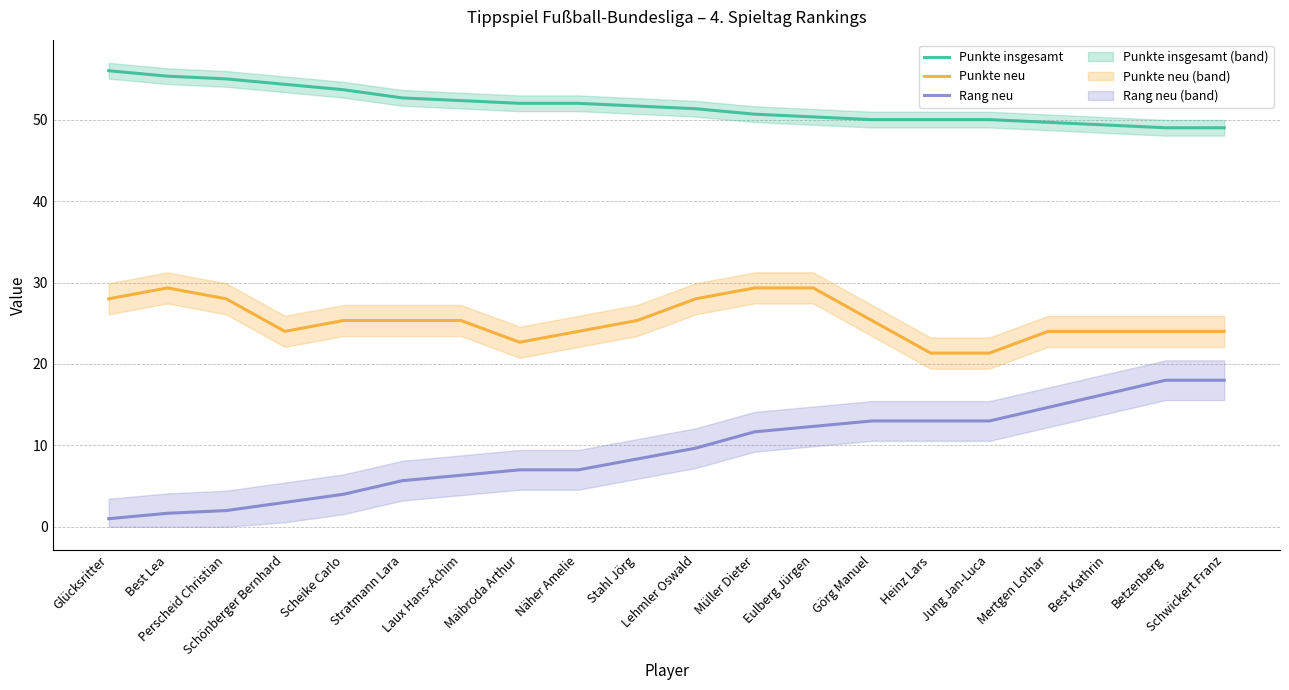

What is the greatest value displayed?

56.0